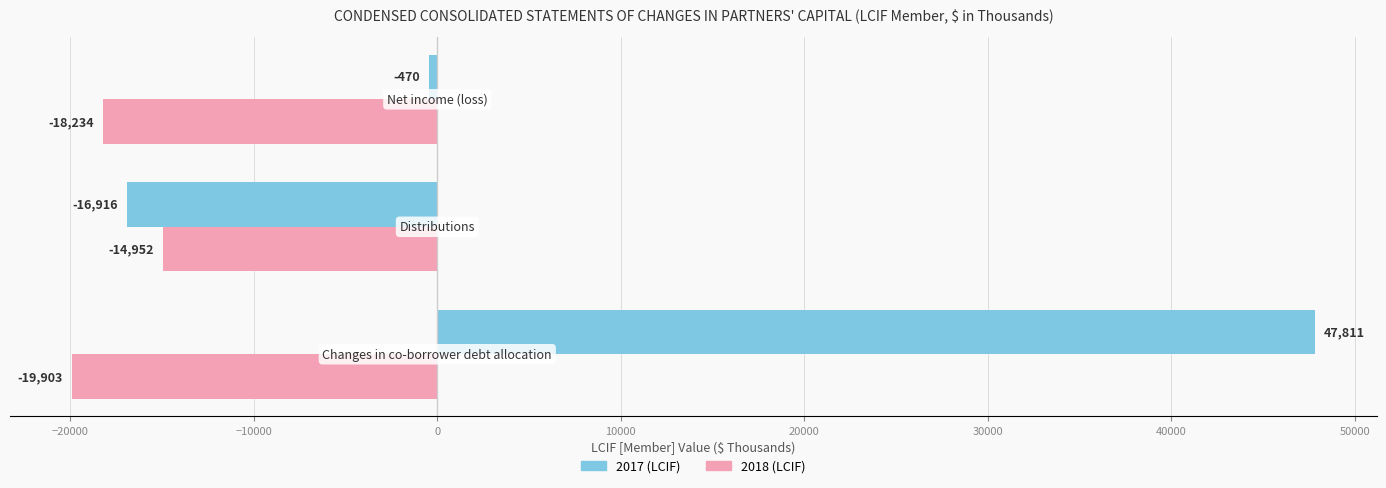

How many data points in 2017 (LCIF) are above -470?

1